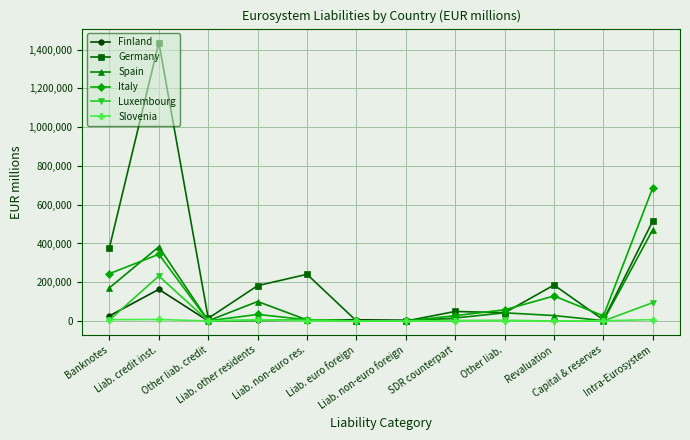

Is it true that Slovenia equals 8040.0 at Liab. credit inst.?

True